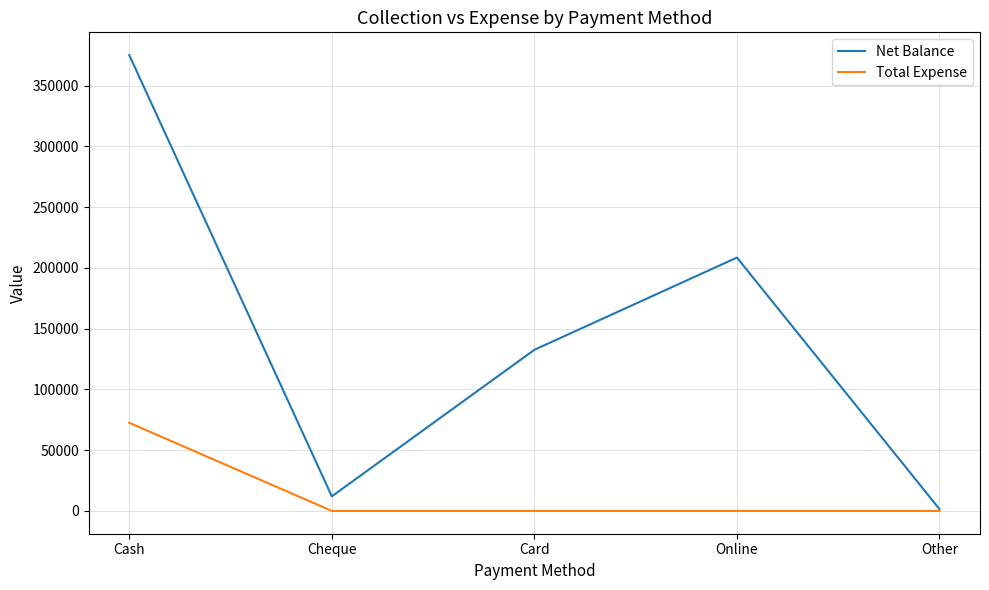

What is the spread (max minus min) of values at Other?

1500